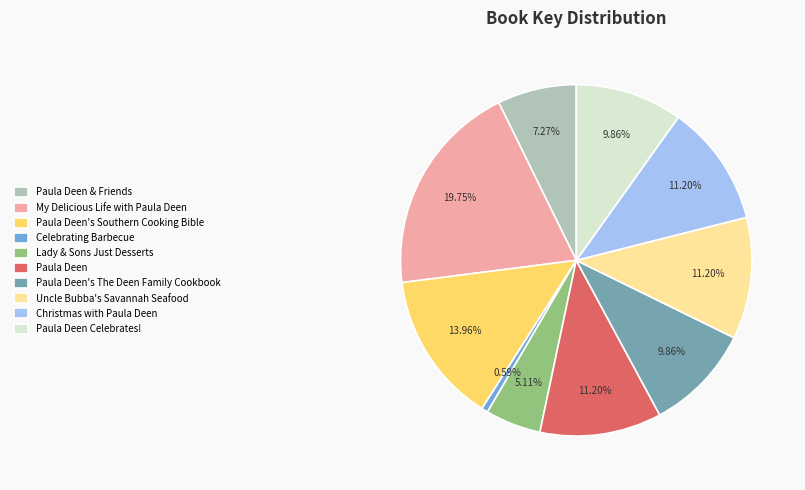

True or false: Lady & Sons Just Desserts accounts for 1% of the total.

False